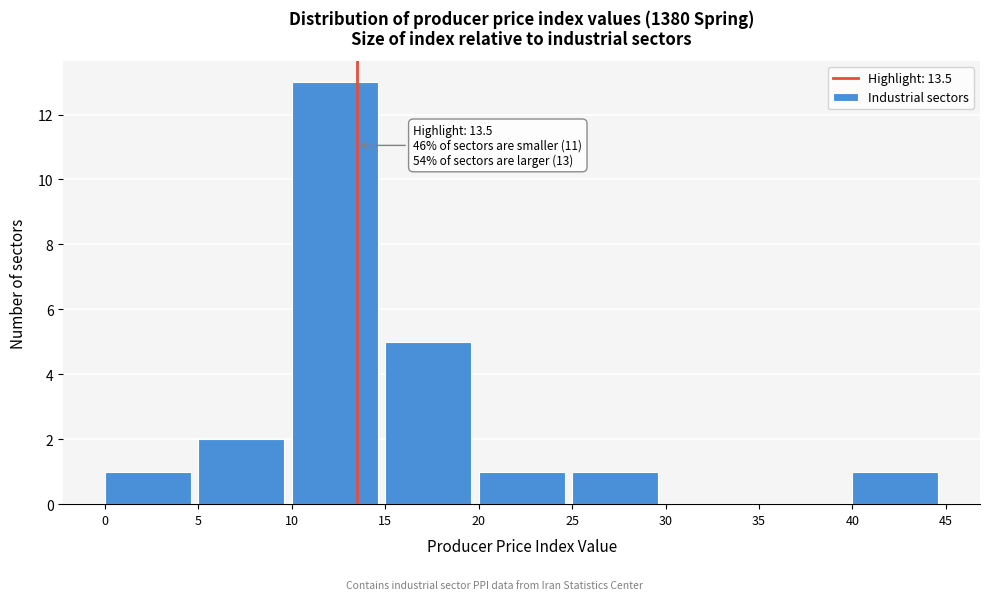

Over which range of the x-axis is the bar tallest?

10 to 15